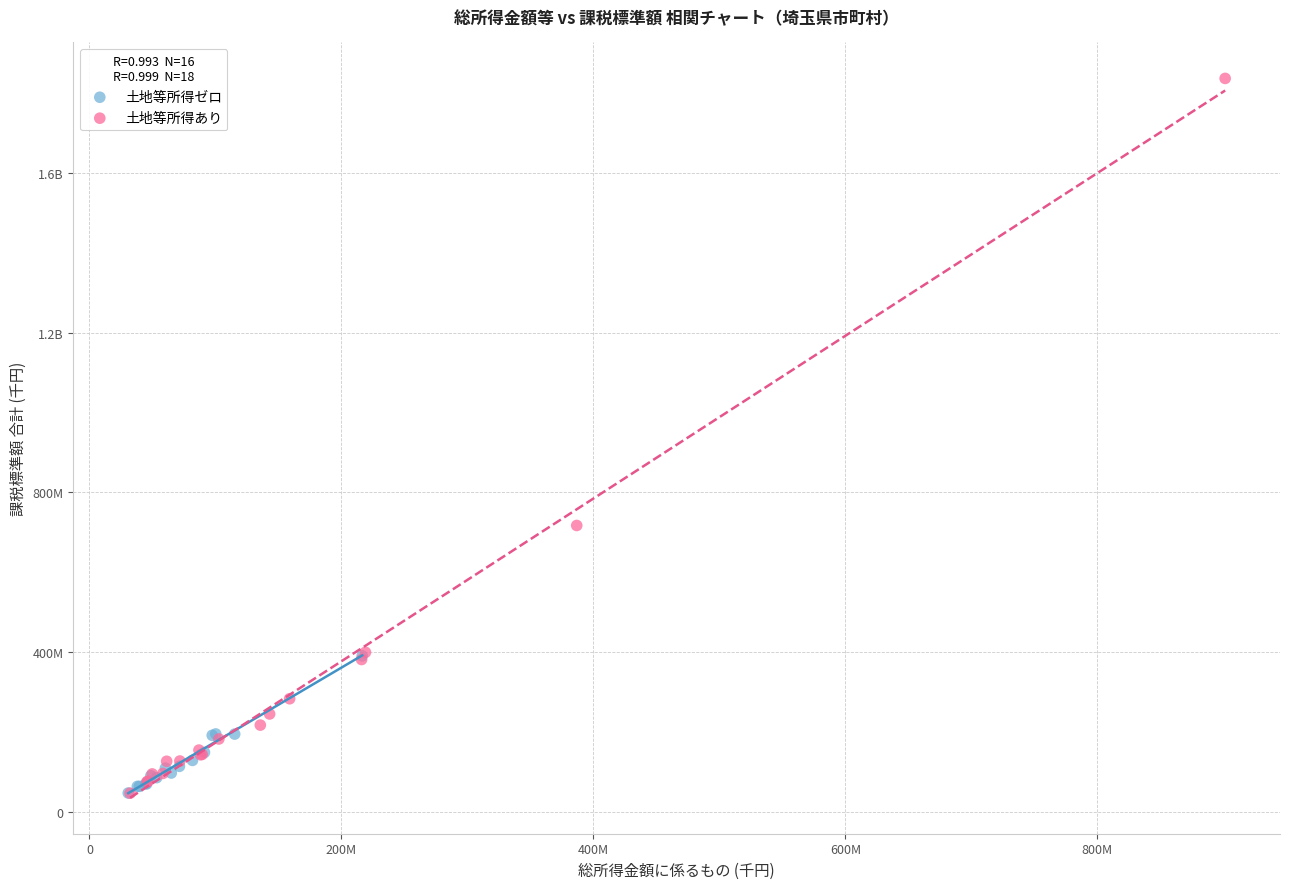

What are all the series names shown in the legend?

土地等所得ゼロ, 土地等所得あり